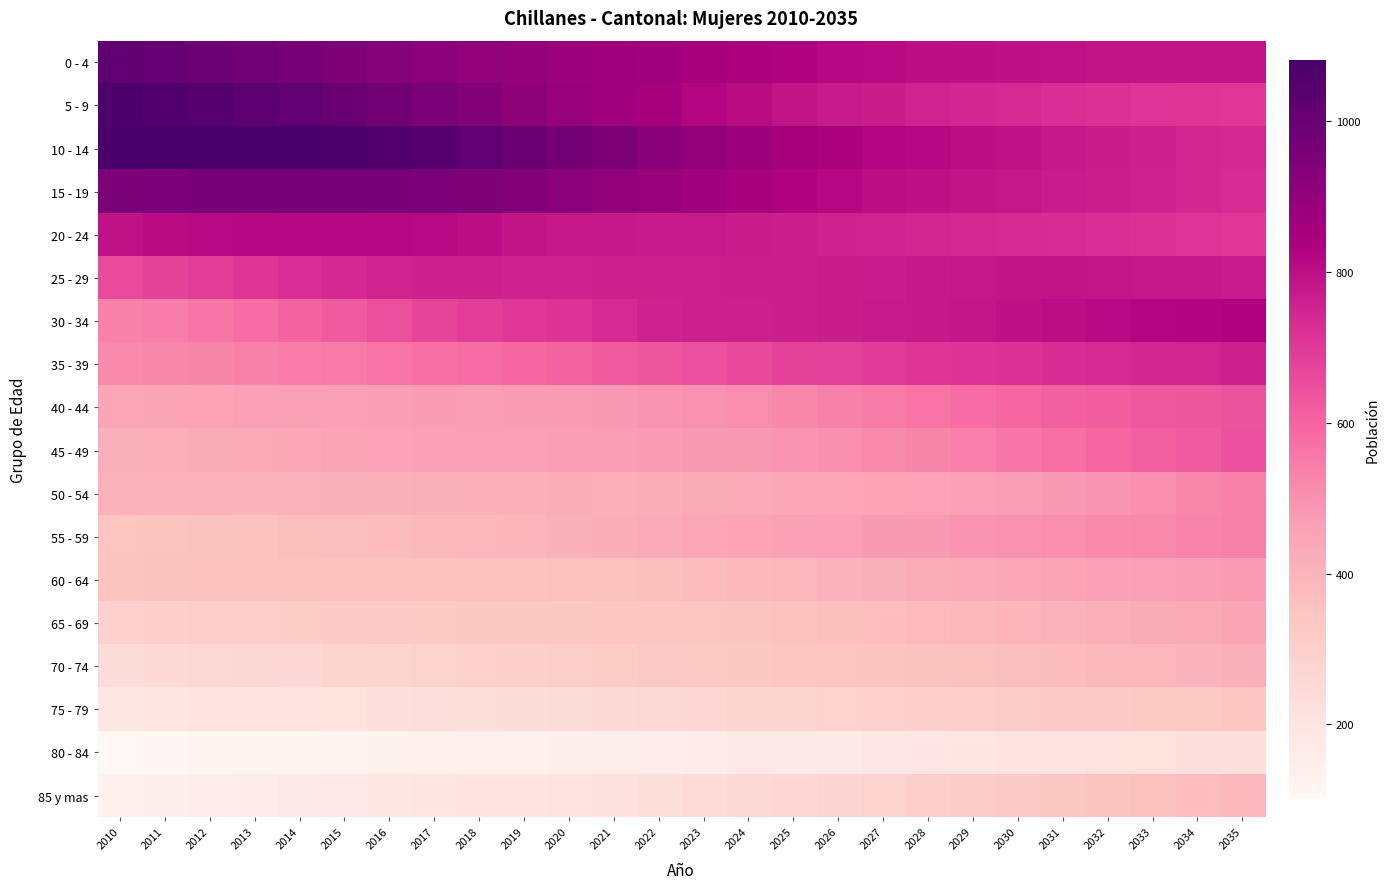

Reading left to right, list all the values displayed in this chart.

0 - 4: 2010=1027	2011=1009	2012=994	2013=980	2014=965	2015=947	2016=932	2017=920	2018=905	2019=893	2020=882	2021=872	2022=867	2023=851	2024=838	2025=829	2026=817	2027=810	2028=805	2029=799	2030=795	2031=792	2032=790	2033=790	2034=789	2035=789
5 - 9: 2010=1067	2011=1056	2012=1047	2013=1034	2014=1019	2015=1000	2016=980	2017=957	2018=934	2019=910	2020=887	2021=867	2022=845	2023=824	2024=807	2025=789	2026=775	2027=764	2028=751	2029=742	2030=734	2031=725	2032=719	2033=711	2034=707	2035=703
10 - 14: 2010=1080	2011=1080	2012=1081	2013=1081	2014=1077	2015=1073	2016=1062	2017=1045	2018=1023	2019=998	2020=973	2021=949	2022=923	2023=898	2024=877	2025=855	2026=840	2027=824	2028=814	2029=801	2030=791	2031=778	2032=767	2033=759	2034=748	2035=740
15 - 19: 2010=953	2011=955	2012=959	2013=960	2014=964	2015=964	2016=963	2017=958	2018=949	2019=934	2020=918	2021=903	2022=885	2023=867	2024=848	2025=832	2026=818	2027=805	2028=797	2029=789	2030=780	2031=771	2032=762	2033=753	2034=742	2035=732
20 - 24: 2010=794	2011=806	2012=812	2013=816	2014=819	2015=818	2016=815	2017=812	2018=803	2019=789	2020=782	2021=779	2022=775	2023=772	2024=767	2025=763	2026=754	2027=749	2028=743	2029=738	2030=735	2031=730	2032=725	2033=720	2034=711	2035=705
25 - 29: 2010=657	2011=678	2012=693	2013=709	2014=725	2015=740	2016=752	2017=759	2018=759	2019=754	2020=754	2021=757	2022=759	2023=760	2024=761	2025=762	2026=765	2027=771	2028=777	2029=783	2030=787	2031=788	2032=786	2033=782	2034=779	2035=771
30 - 34: 2010=532	2011=543	2012=561	2013=583	2014=605	2015=626	2016=649	2017=671	2018=689	2019=703	2020=718	2021=737	2022=754	2023=759	2024=760	2025=763	2026=766	2027=773	2028=779	2029=786	2030=795	2031=803	2032=813	2033=822	2034=828	2035=831
35 - 39: 2010=514	2011=520	2012=527	2013=537	2014=544	2015=553	2016=563	2017=574	2018=584	2019=595	2020=606	2021=624	2022=637	2023=649	2024=663	2025=677	2026=687	2027=697	2028=707	2029=715	2030=720	2031=728	2032=734	2033=741	2034=748	2035=758
40 - 44: 2010=444	2011=449	2012=454	2013=460	2014=463	2015=468	2016=470	2017=474	2018=473	2019=477	2020=476	2021=483	2022=490	2023=497	2024=511	2025=523	2026=535	2027=551	2028=565	2029=581	2030=595	2031=608	2032=618	2033=628	2034=635	2035=639
45 - 49: 2010=413	2011=420	2012=429	2013=436	2014=442	2015=449	2016=456	2017=459	2018=464	2019=465	2020=470	2021=471	2022=475	2023=480	2024=485	2025=491	2026=503	2027=513	2028=526	2029=541	2030=558	2031=576	2032=593	2033=610	2034=625	2035=643
50 - 54: 2010=406	2011=407	2012=405	2013=404	2014=407	2015=409	2016=412	2017=415	2018=417	2019=418	2020=421	2021=420	2022=423	2023=429	2024=434	2025=442	2026=445	2027=451	2028=458	2029=464	2030=472	2031=484	2032=493	2033=506	2034=521	2035=538
55 - 59: 2010=346	2011=349	2012=354	2013=358	2014=365	2015=370	2016=378	2017=385	2018=393	2019=400	2020=411	2021=422	2022=433	2023=444	2024=453	2025=463	2026=469	2027=480	2028=485	2029=493	2030=499	2031=505	2032=513	2033=519	2034=528	2035=535
60 - 64: 2010=348	2011=354	2012=357	2013=357	2014=358	2015=357	2016=357	2017=357	2018=356	2019=357	2020=359	2021=362	2022=366	2023=375	2024=384	2025=392	2026=404	2027=410	2028=424	2029=432	2030=443	2031=449	2032=459	2033=464	2034=471	2035=476
65 - 69: 2010=295	2011=300	2012=305	2013=309	2014=314	2015=320	2016=323	2017=329	2018=333	2019=335	2020=336	2021=338	2022=340	2023=345	2024=350	2025=356	2026=363	2027=371	2028=380	2029=388	2030=400	2031=408	2032=420	2033=429	2034=439	2035=450
70 - 74: 2010=242	2011=249	2012=255	2013=261	2014=267	2015=274	2016=280	2017=287	2018=295	2019=299	2020=309	2021=316	2022=323	2023=331	2024=336	2025=342	2026=346	2027=351	2028=355	2029=362	2030=367	2031=376	2032=386	2033=393	2034=403	2035=414
75 - 79: 2010=190	2011=195	2012=202	2013=206	2014=211	2015=216	2016=222	2017=229	2018=233	2019=237	2020=241	2021=249	2022=256	2023=265	2024=272	2025=281	2026=289	2027=295	2028=300	2029=306	2030=312	2031=317	2032=320	2033=325	2034=330	2035=337
80 - 84: 2010=103	2011=108	2012=111	2013=114	2014=119	2015=123	2016=127	2017=133	2018=136	2019=140	2020=144	2021=150	2022=156	2023=162	2024=168	2025=173	2026=178	2027=184	2028=192	2029=195	2030=200	2031=206	2032=210	2033=216	2034=222	2035=224
85 y mas: 2010=140	2011=147	2012=156	2013=164	2014=173	2015=181	2016=189	2017=196	2018=201	2019=205	2020=211	2021=221	2022=234	2023=245	2024=255	2025=265	2026=276	2027=287	2028=299	2029=310	2030=322	2031=334	2032=348	2033=361	2034=374	2035=387